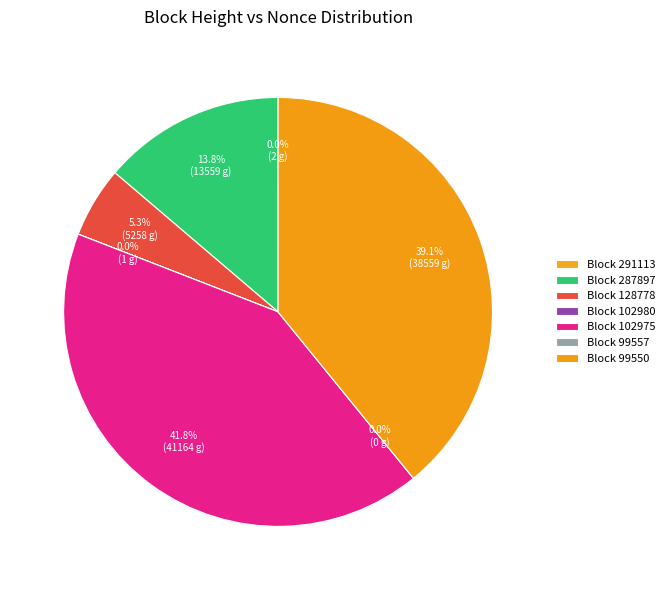

To the nearest percent, what is the difference between the largest and smallest slice percentages?

42%